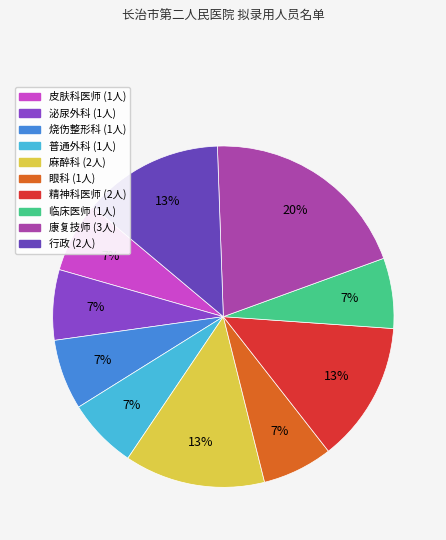

Count the number of slices in the pie.

10